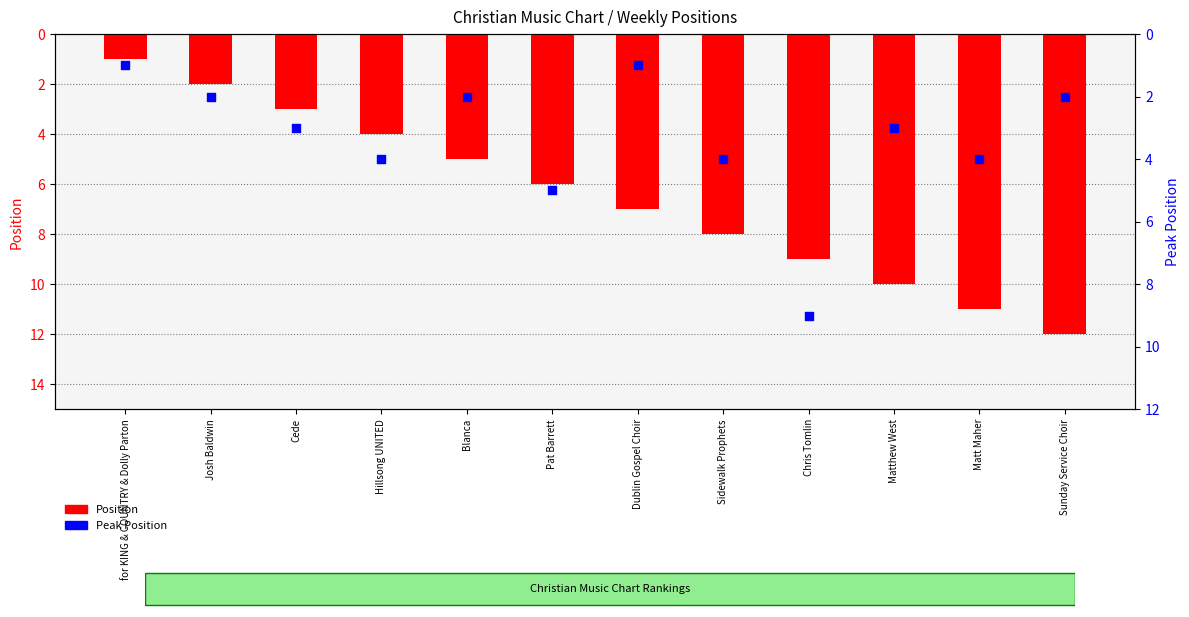

Which series reaches the minimum Y coordinate?

Position